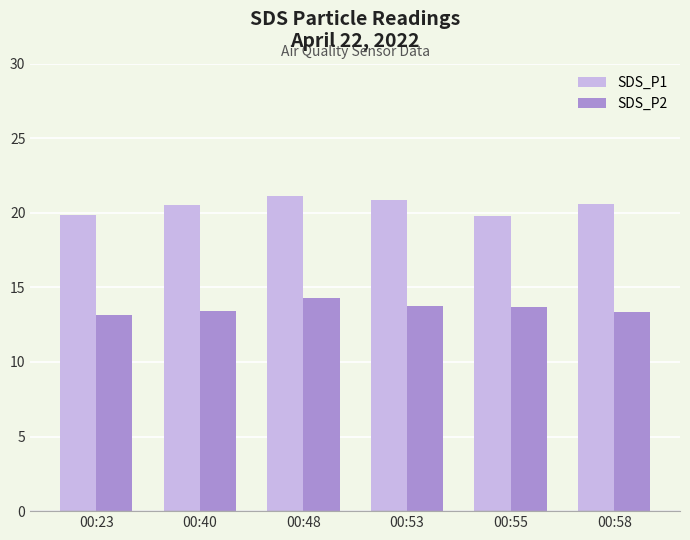

What is the greatest value displayed?

21.1